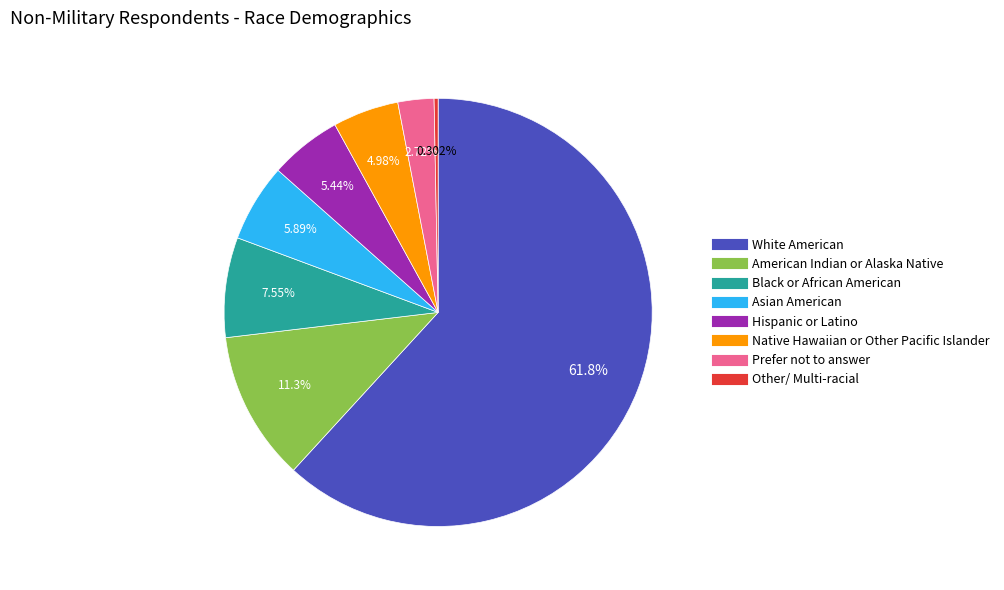

How many slices are in this pie chart?

8